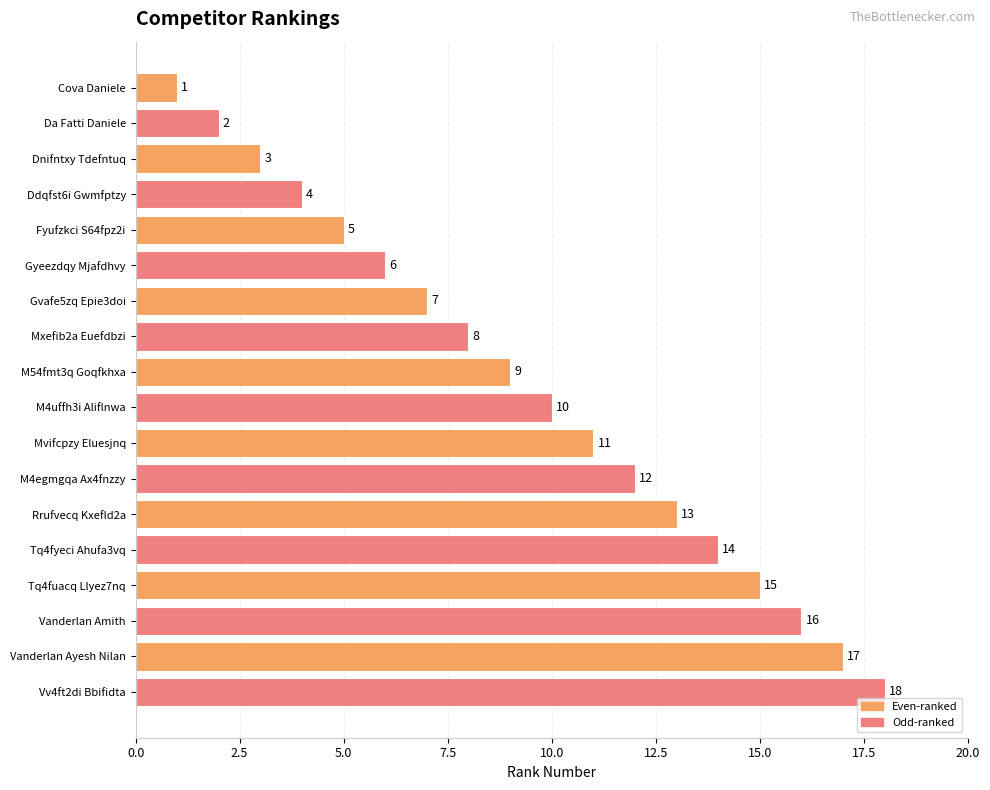

What is the minimum value shown in the chart?

1